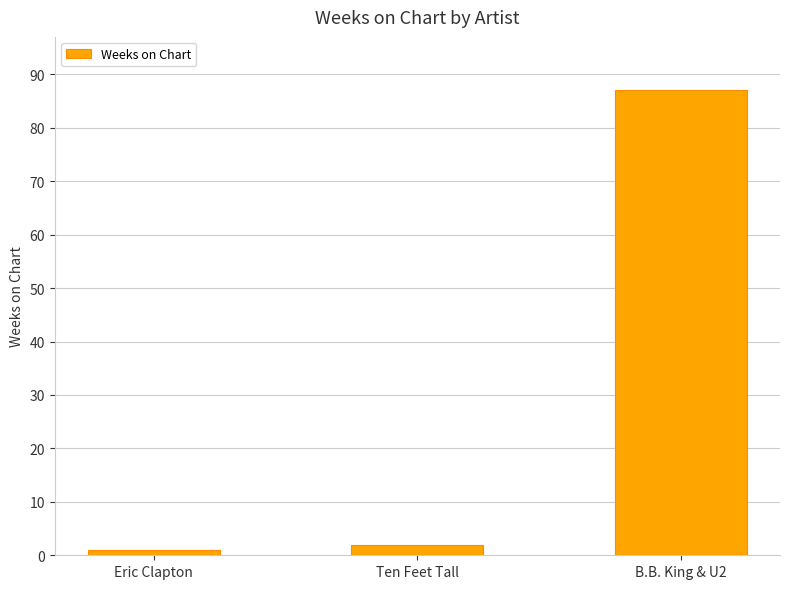

What position from the right is Ten Feet Tall?

2